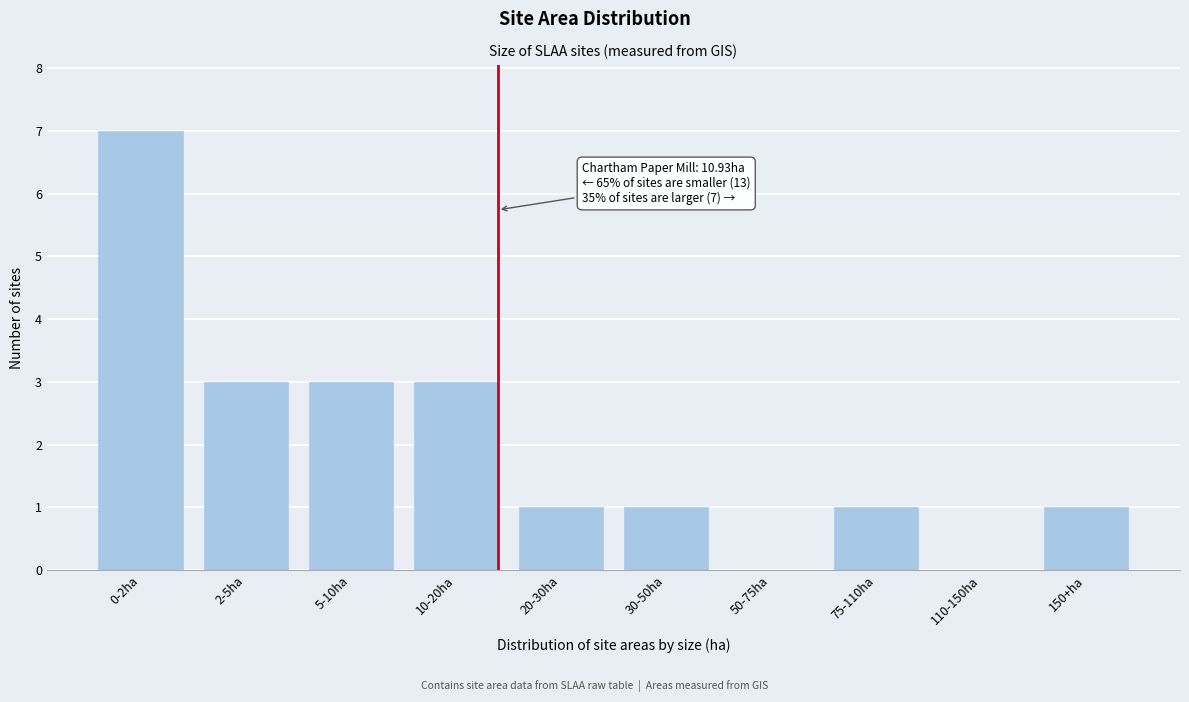

Reading left to right, transcribe all the data shown in this chart.

0-2ha=7	2-5ha=3	5-10ha=3	10-20ha=3	20-30ha=1	30-50ha=1	50-75ha=0	75-110ha=1	110-150ha=0	150+ha=1